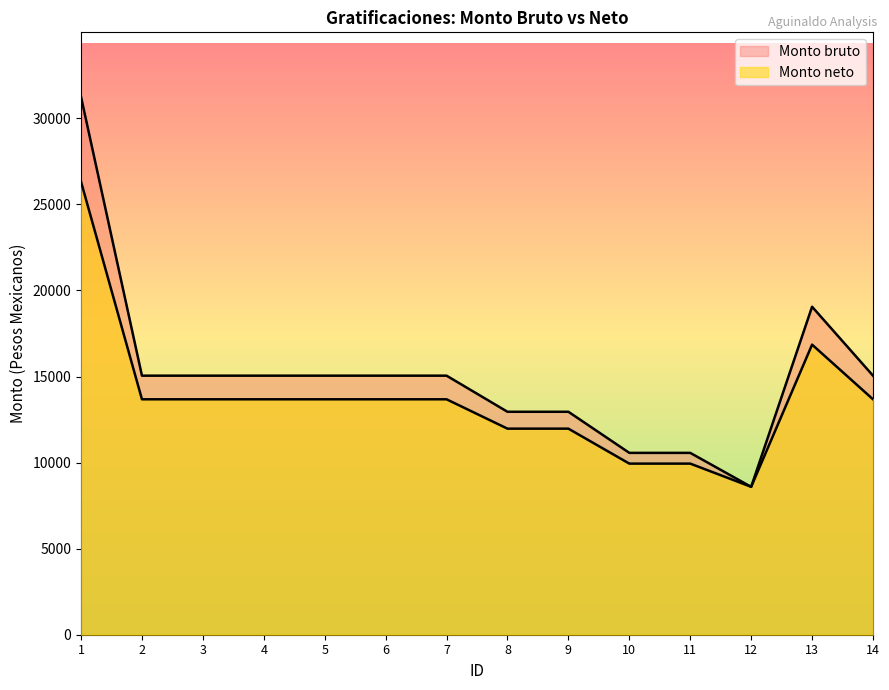

What is the difference between the maximum and minimum values in the Monto neto series?

17726.4